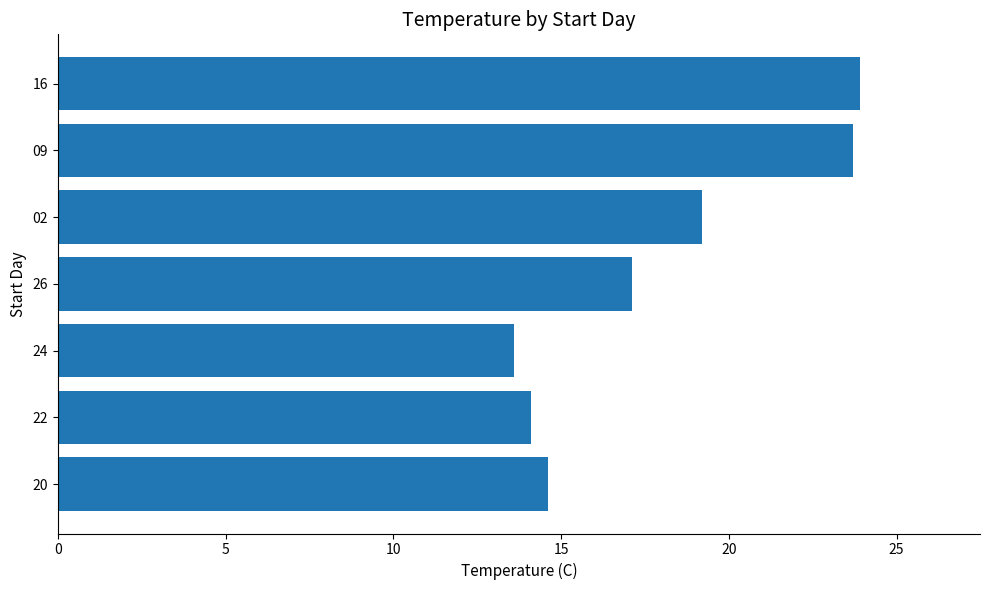

What is the sum of the values at 09 and 02?

42.9